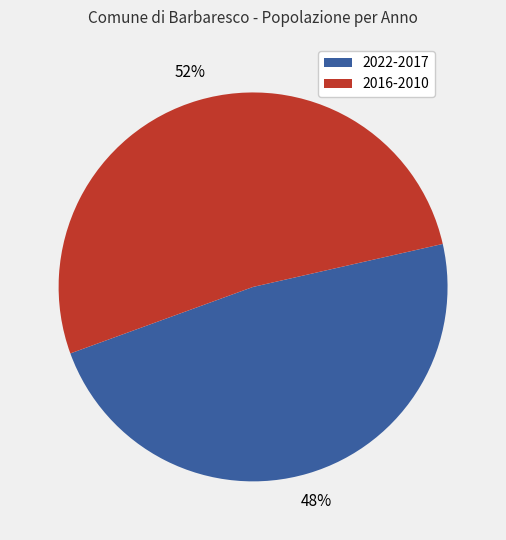

To the nearest percent, what is the difference between the largest and smallest slice percentages?

4%